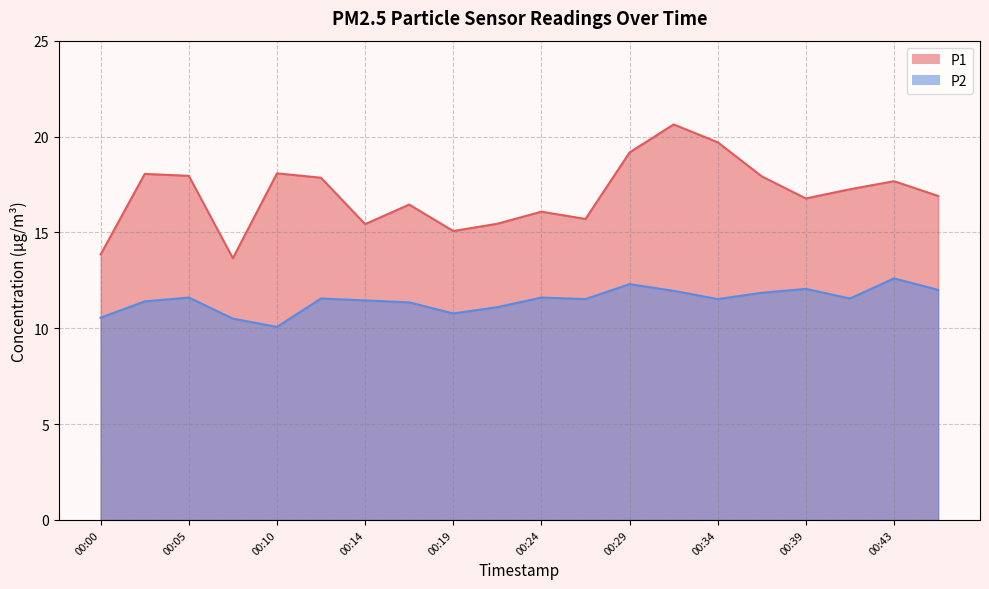

Rank the series at 00:22 from highest to lowest value.

P1, P2